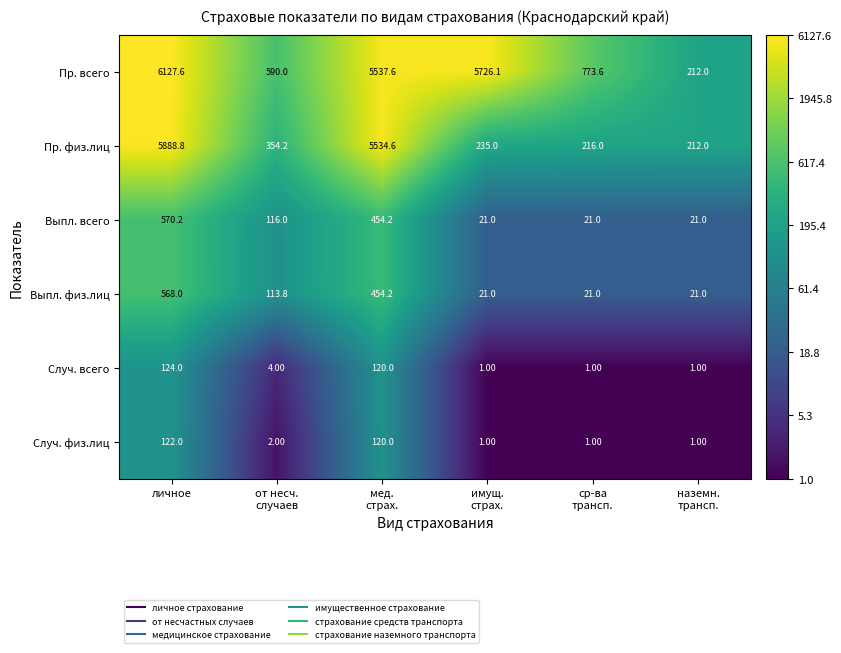

At which label does Случ. физ.лиц first exceed 2?

личное